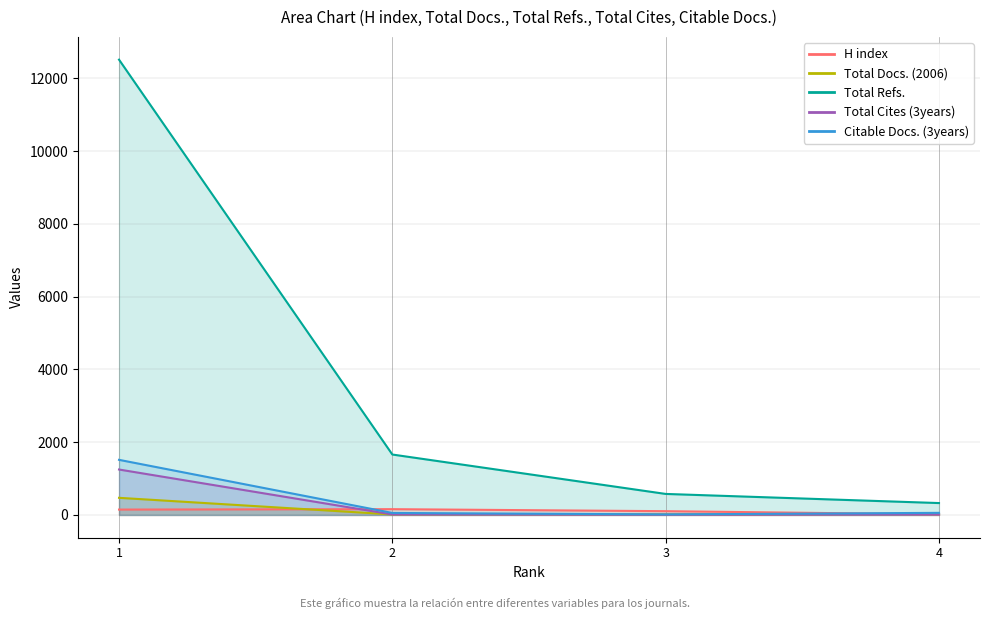

Where does the Total Cites (3years) series first go above 13?

1